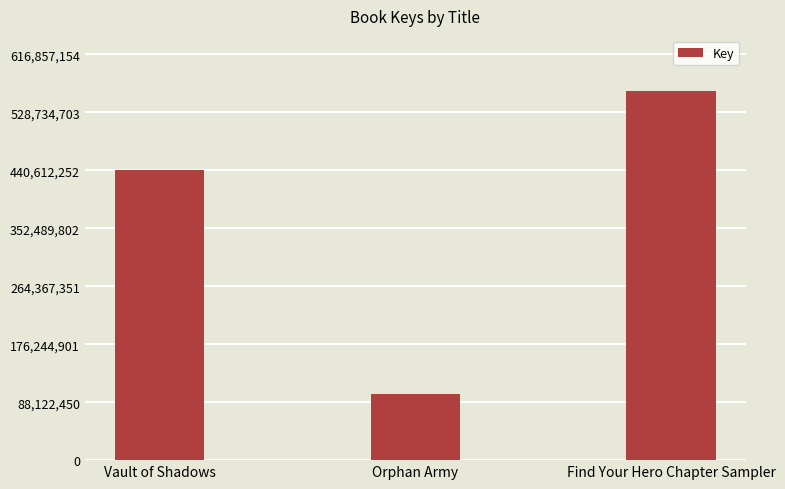

What is the sum of the values at Orphan Army and Find Your Hero Chapter Sampler?

661053989